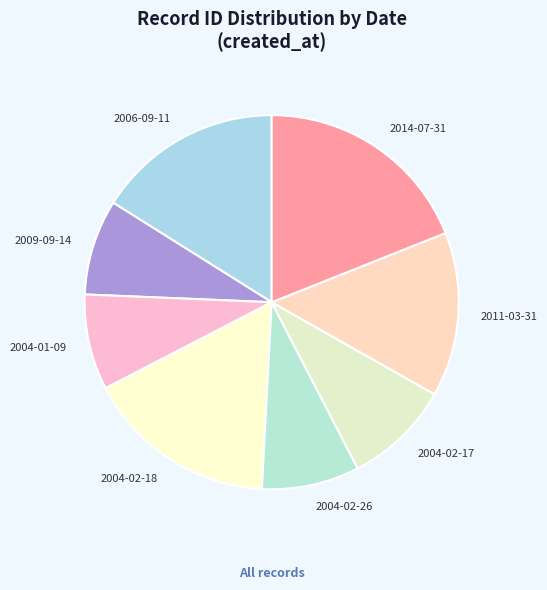

What is the ratio of the value at 2004-02-18 to the value at 2009-09-14?

2.0